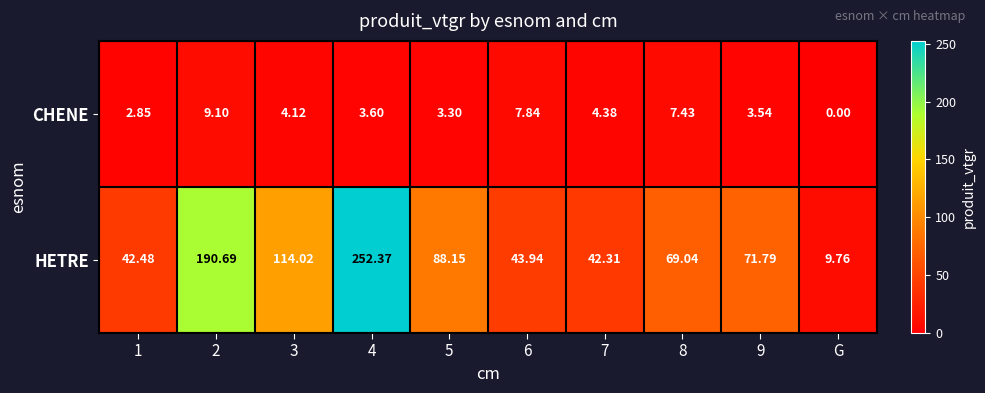

How many values in the HETRE series exceed 71?

5